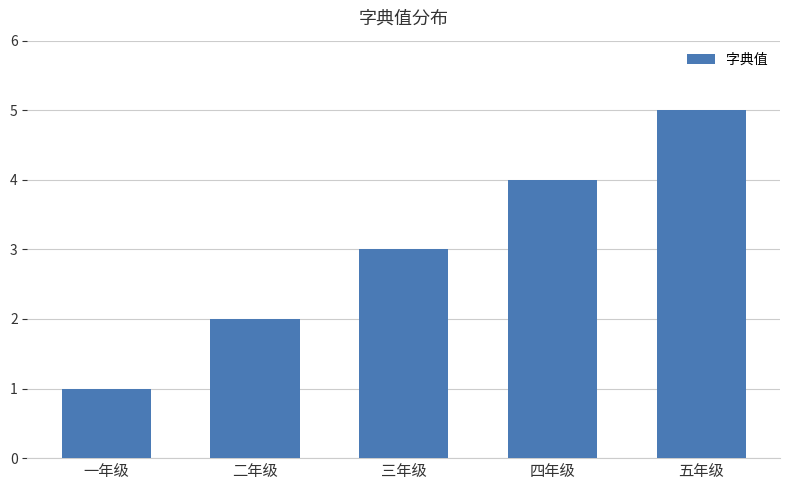

Rank the categories by value from lowest to highest.

一年级, 二年级, 三年级, 四年级, 五年级